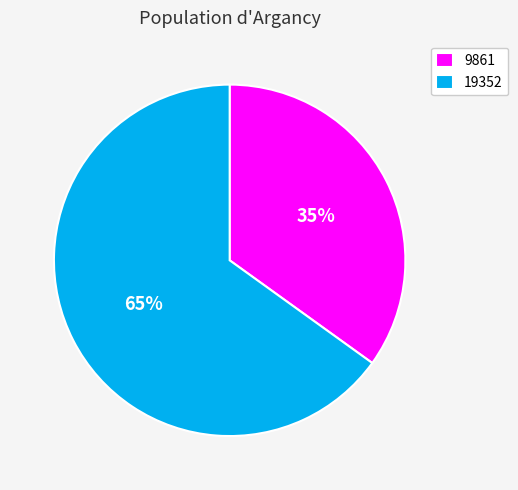

How many segments does this pie chart have?

2